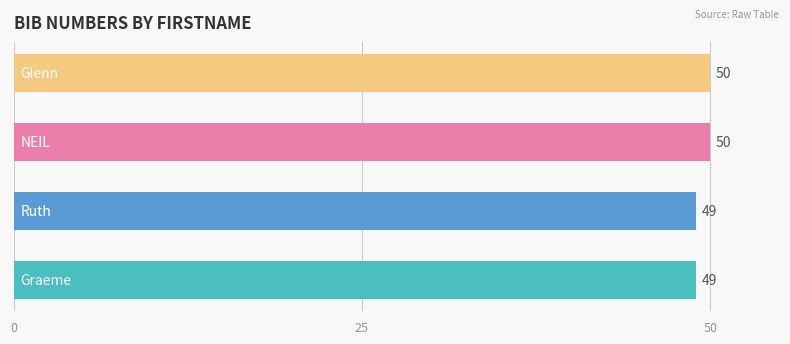

What is the average value?

50